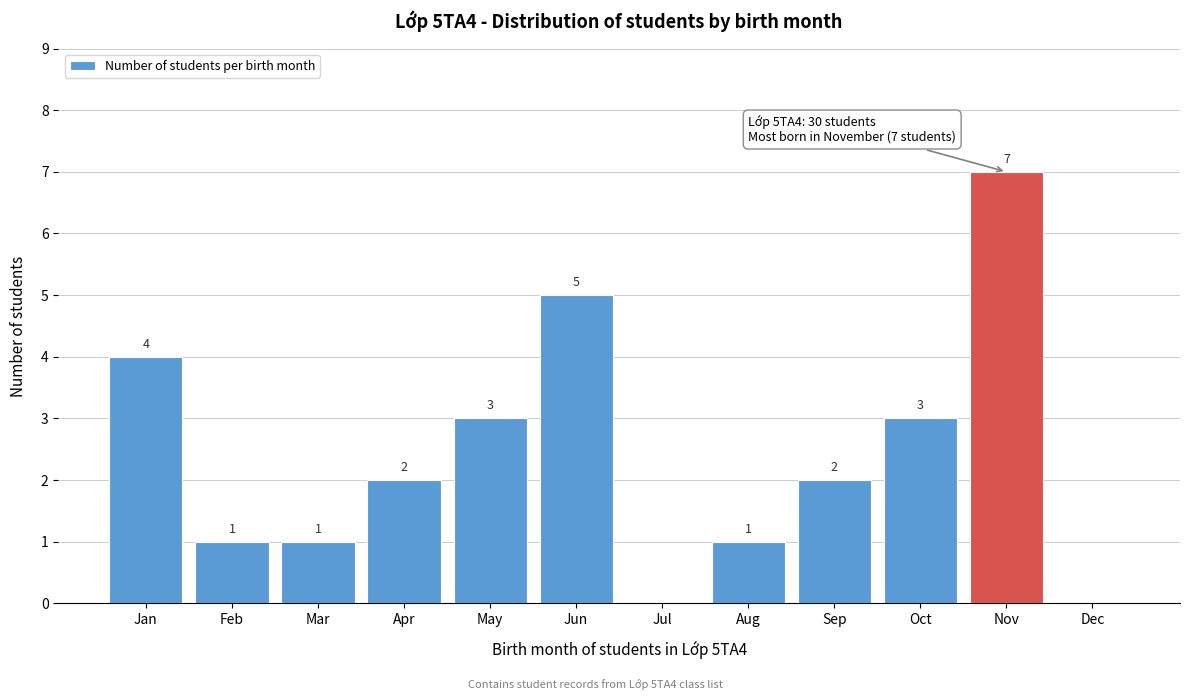

Reading left to right, transcribe all the data shown in this chart.

Jan=4	Feb=1	Mar=1	Apr=2	May=3	Jun=5	Jul=0	Aug=1	Sep=2	Oct=3	Nov=7	Dec=0